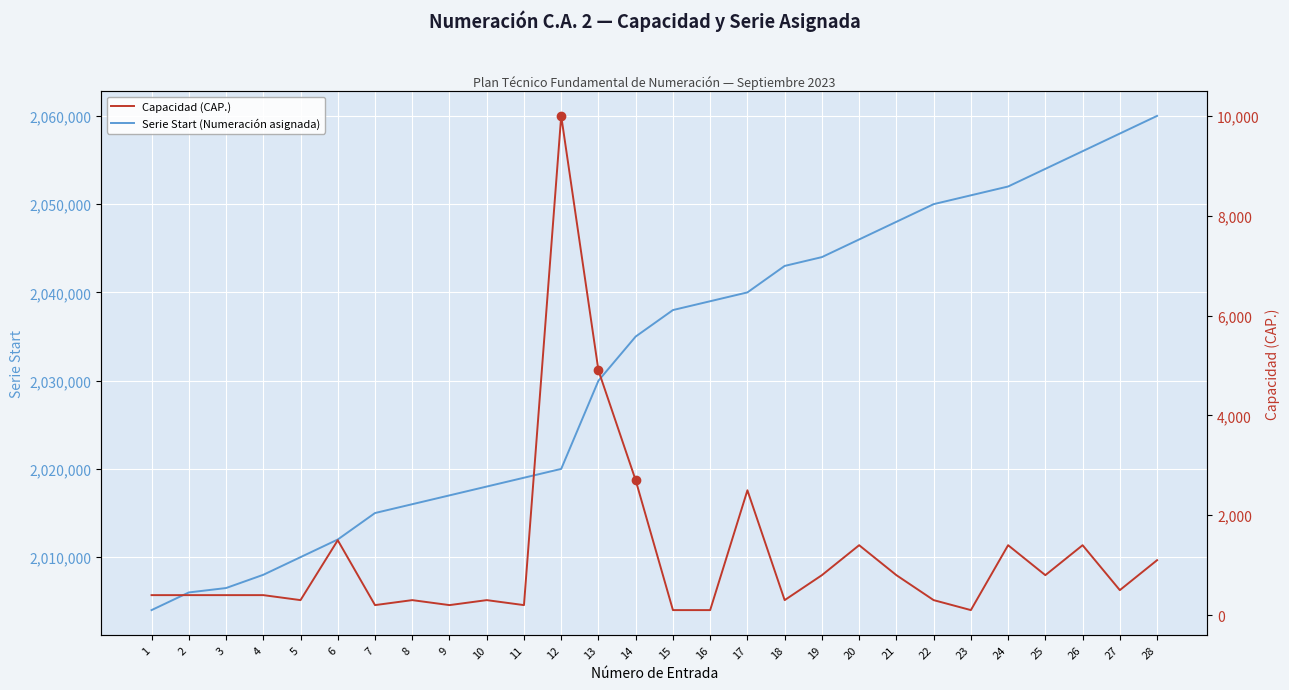

What is the difference between the Serie Start (Numeración asignada) values at 14 and 11?

16000